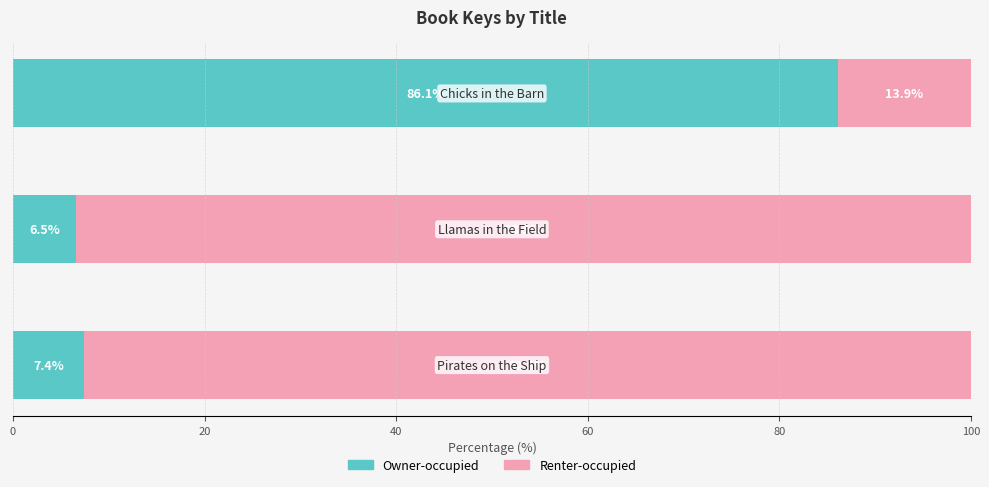

What is the difference between the maximum and second lowest values in the Owner-occupied series?

78.7